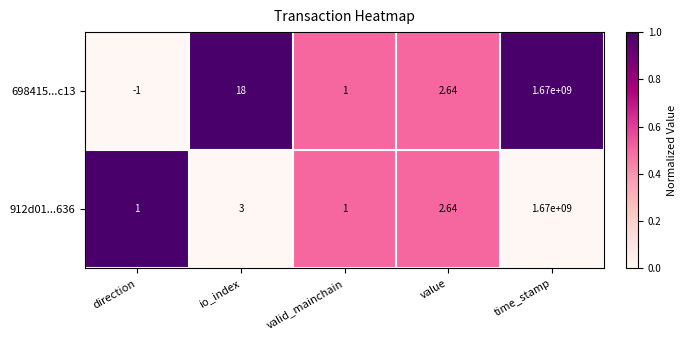

Where does the 912d01...636 series first go above 2?

io_index